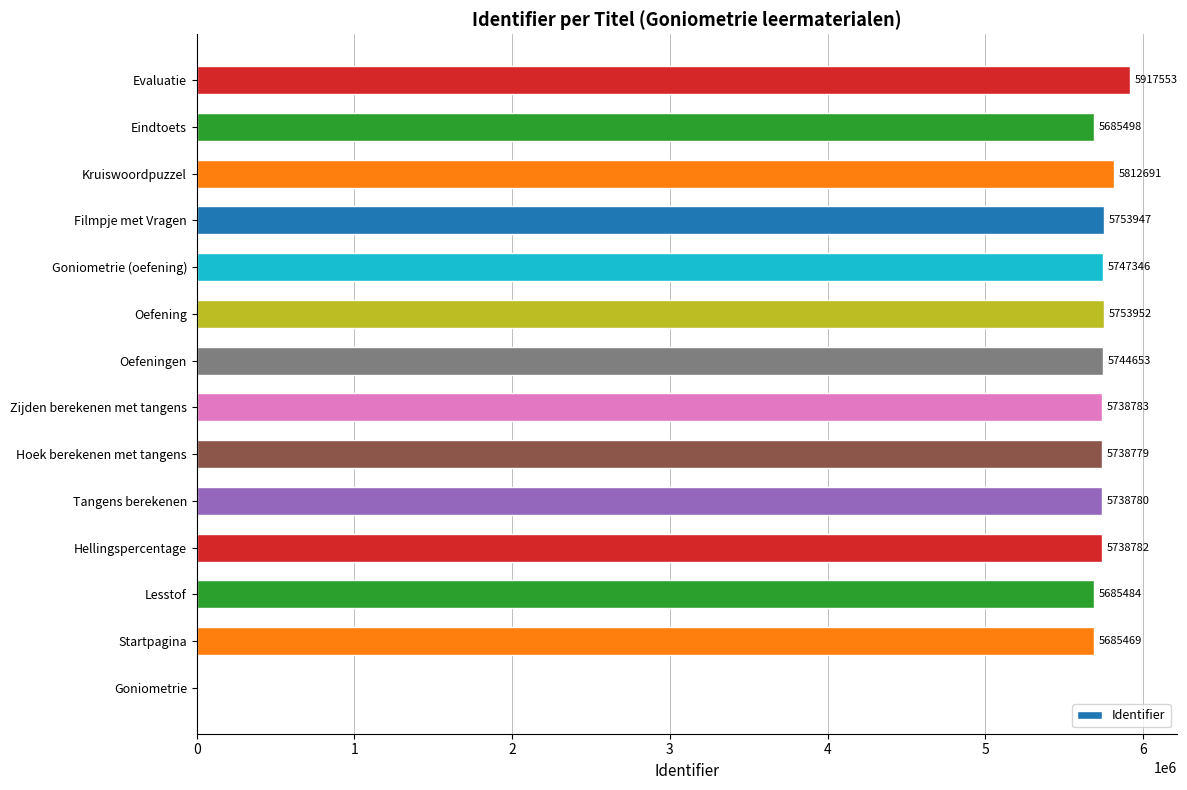

How many values are above zero?

13